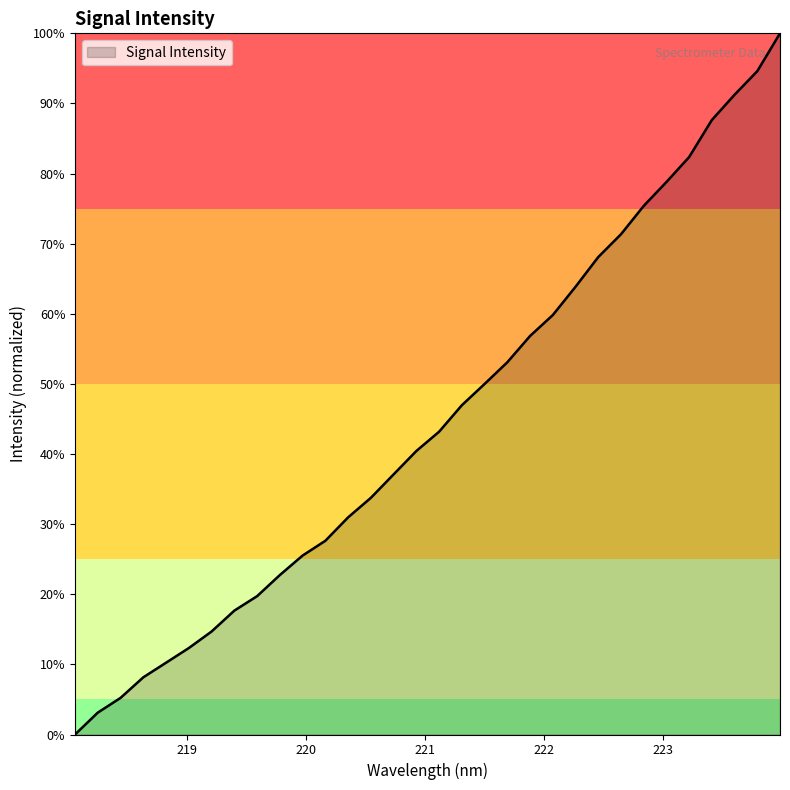

What is the greatest value displayed?

100.0